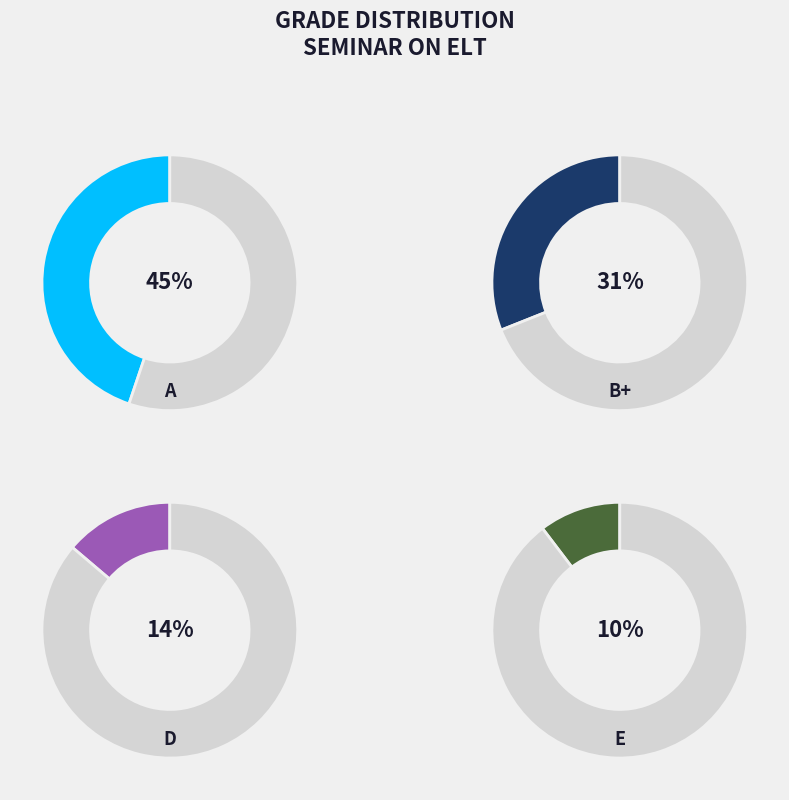

How many slices are in this pie chart?

4